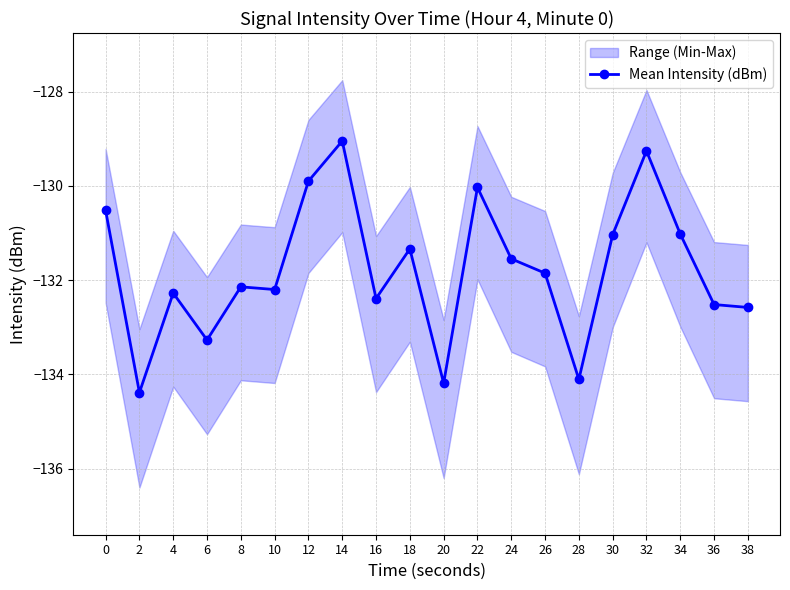

True or false: the data shows -131.9 at 26.

True